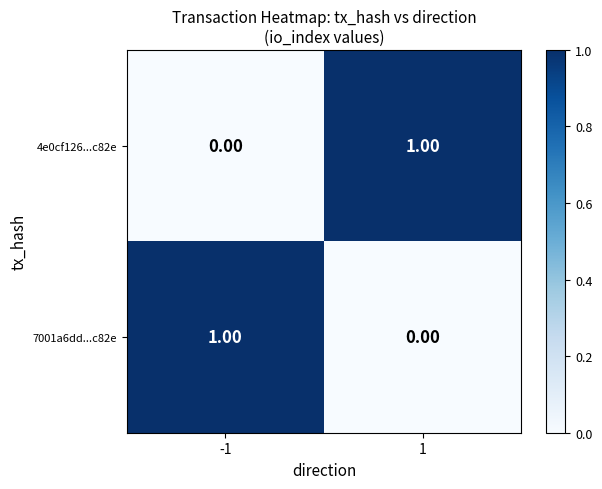

At which category does the chart reach its minimum across all series?

-1